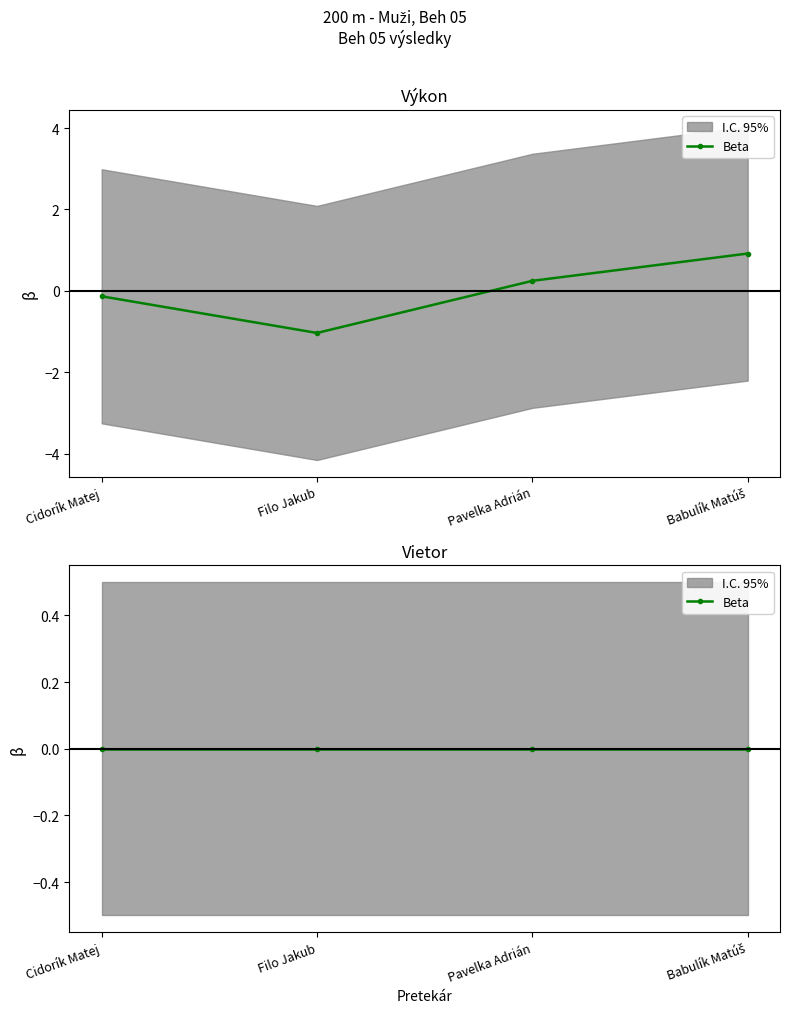

The chart shows a value of -0.1 at Cidorík Matej. True or false?

True